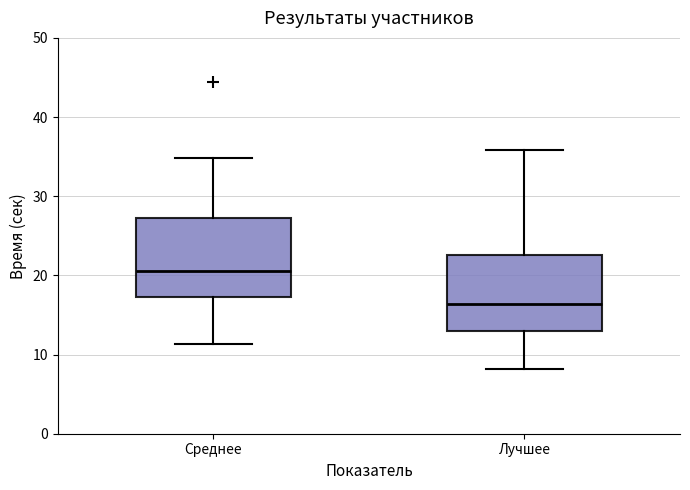

Where does the median line of the box for Среднее sit on the y-axis? The values are not printed on the chart, so give them approximately, as read against the axis.

21